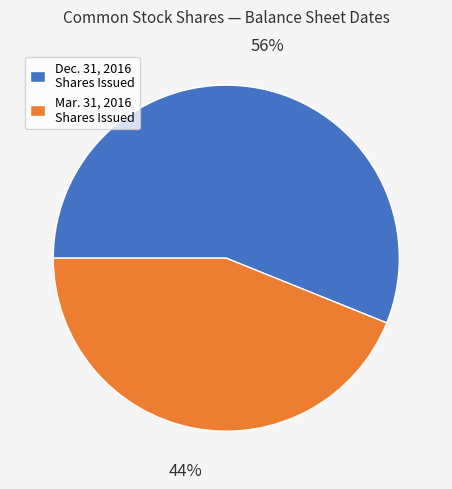

Rank the categories by value from lowest to highest.

Mar. 31, 2016 Shares Issued, Dec. 31, 2016 Shares Issued